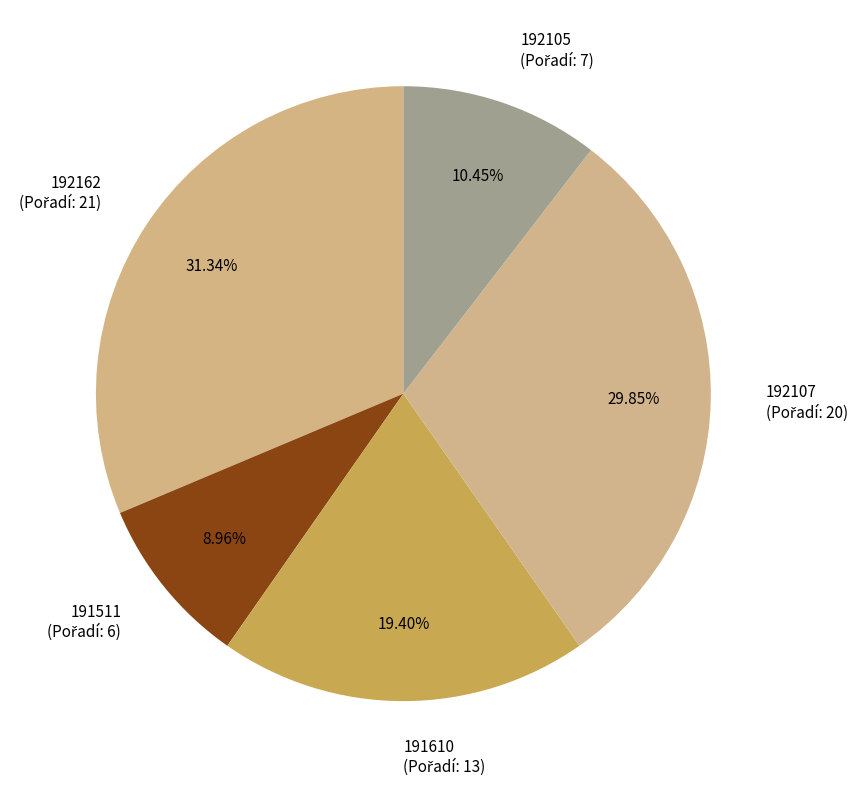

Count the number of slices in the pie.

5